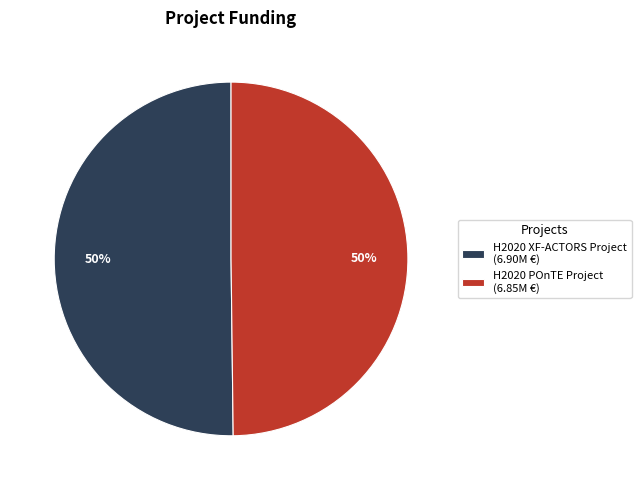

How many slices are in this pie chart?

2